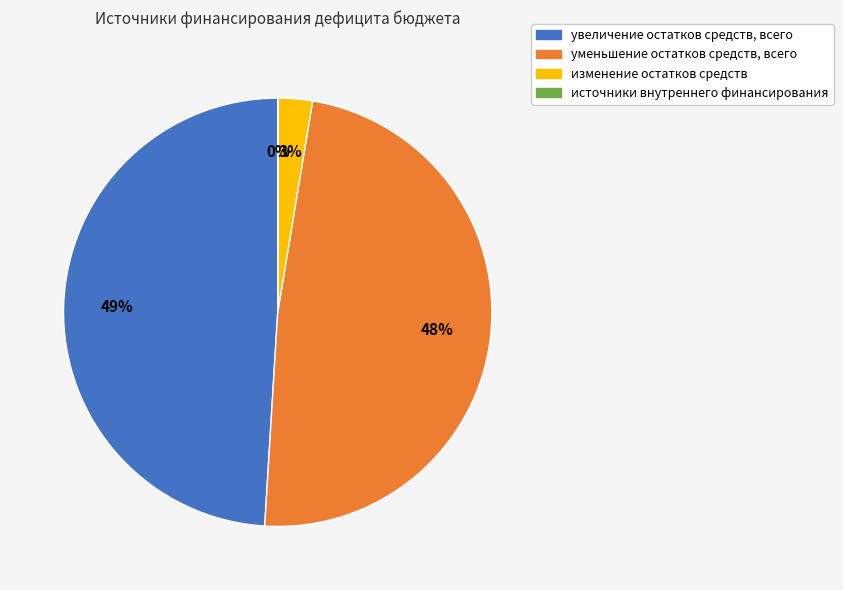

Approximately how many times larger is the value at увеличение остатков средств, всего compared to уменьшение остатков средств, всего?

1.0